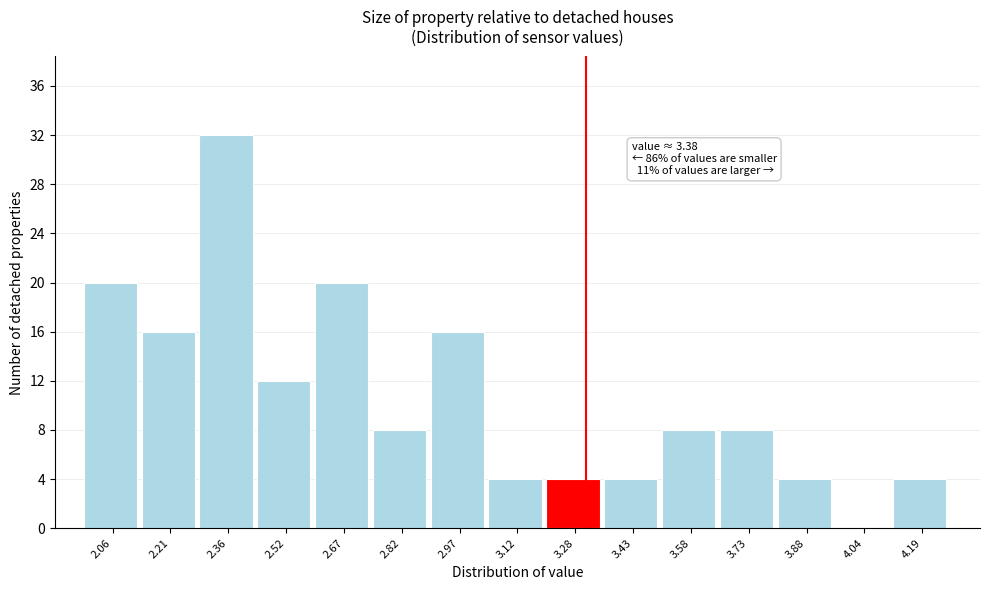

Reading left to right, extract all data points from this chart.

2.06=20	2.21=16	2.36=32	2.52=12	2.67=20	2.82=8	2.97=16	3.12=4	3.28=4	3.43=4	3.58=8	3.73=8	3.88=4	4.04=0	4.19=4